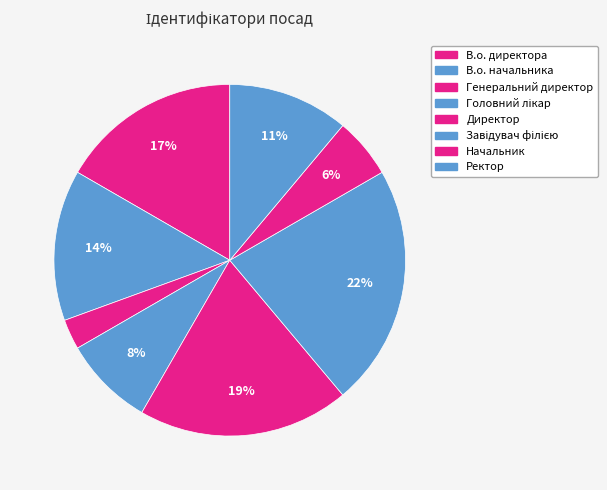

Rank the categories by value from lowest to highest.

Генеральний директор, Начальник, Головний лікар, Ректор, В.о. начальника, В.о. директора, Директор, Завідувач філією